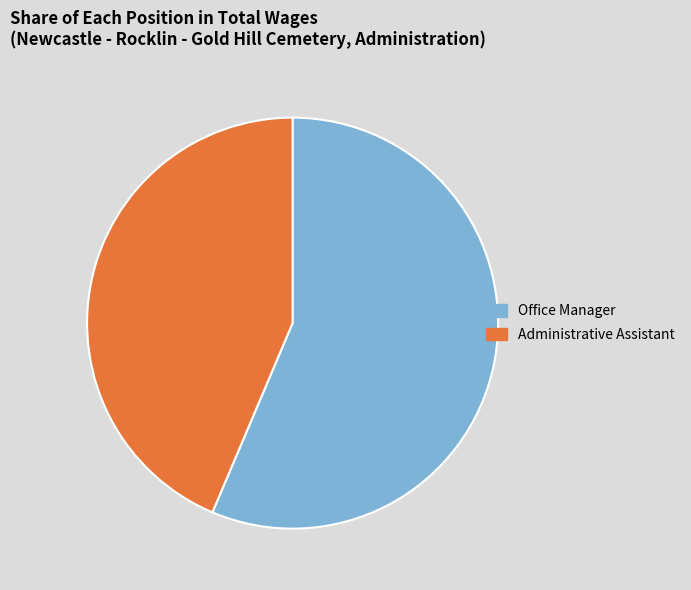

Is the sum of Office Manager and Administrative Assistant greater than half?

Yes